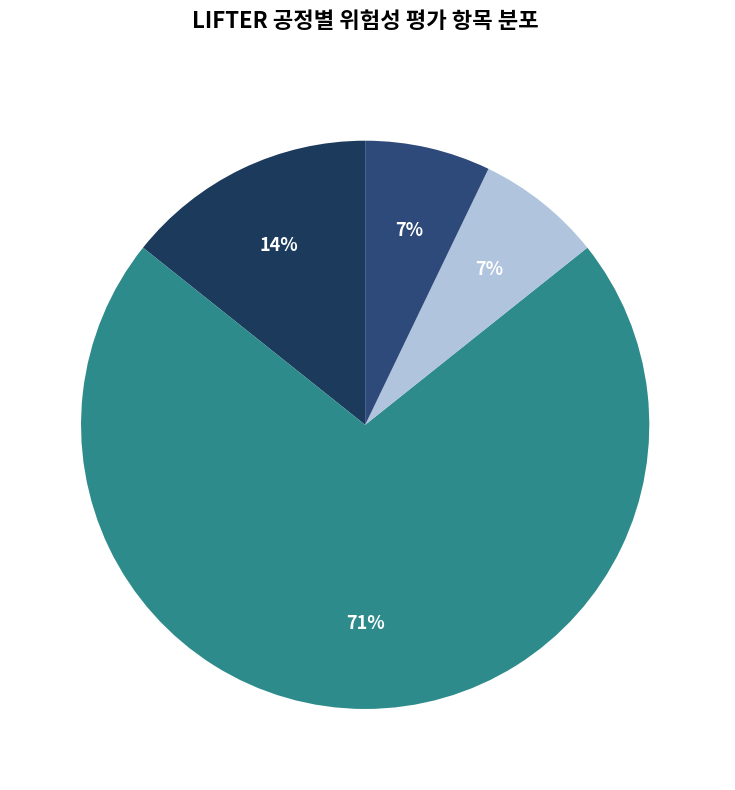

Is the sum of 시운전 and 설비(장비)설치_기구 greater than half?

Yes